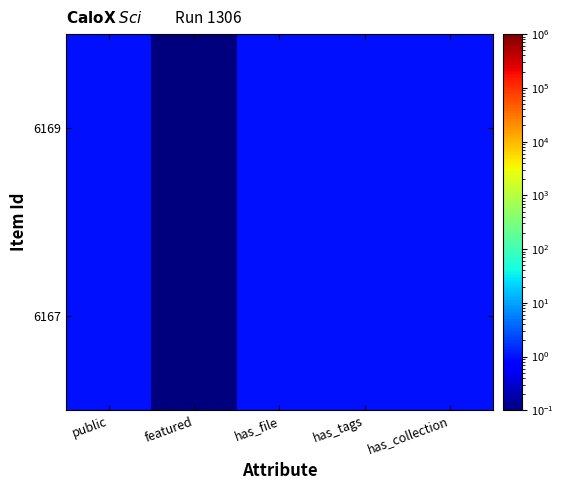

At how many categories does at least one series exceed 0?

5